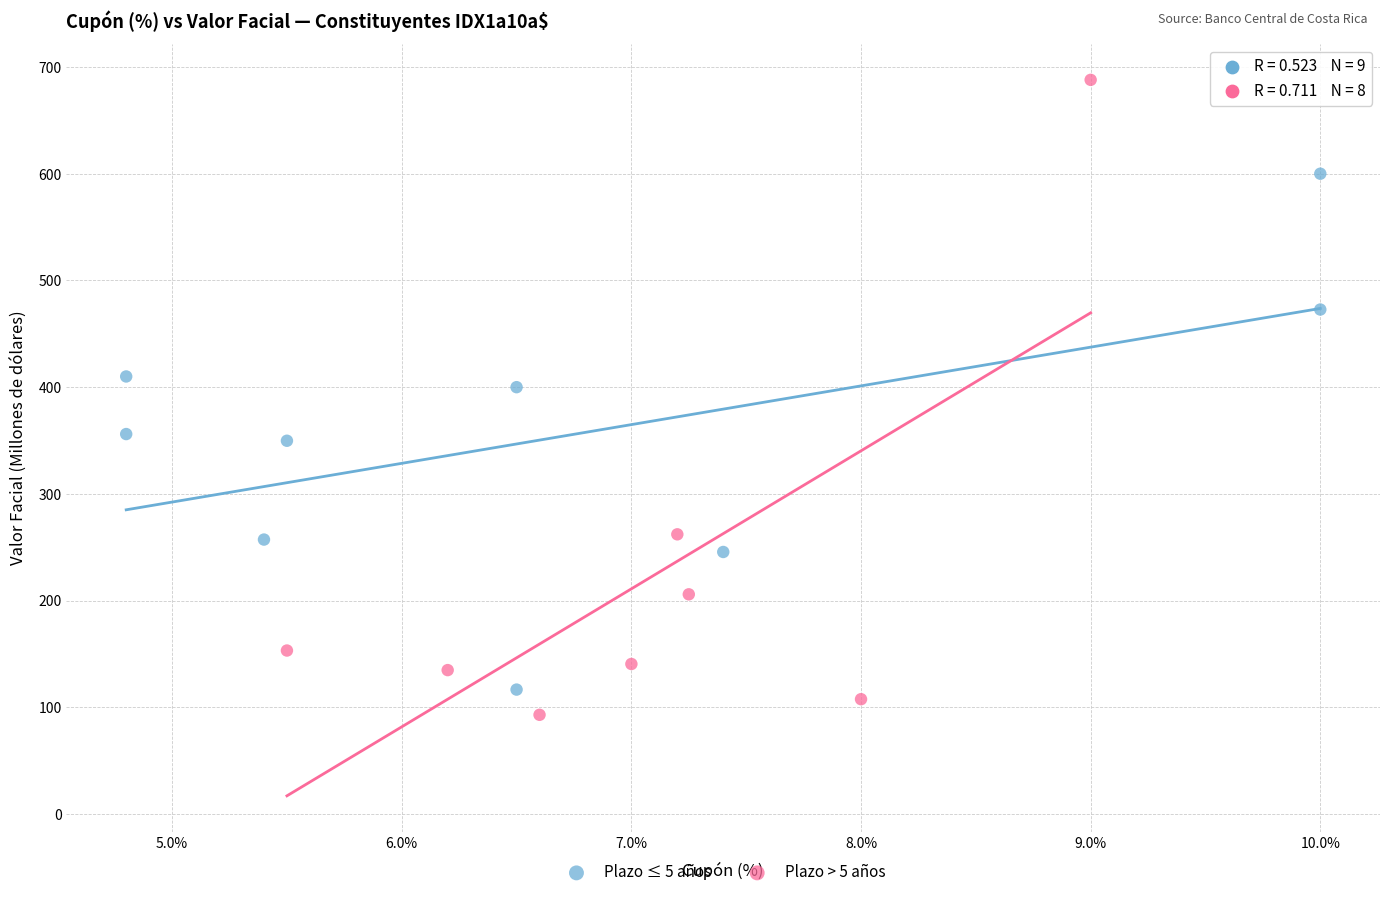

What are all the series names shown in the legend?

Plazo ≤ 5 años, Plazo > 5 años